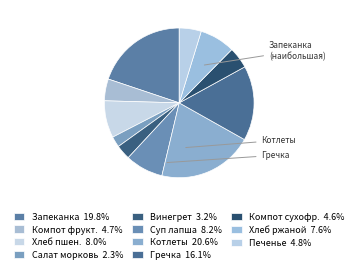

How many segments does this pie chart have?

11